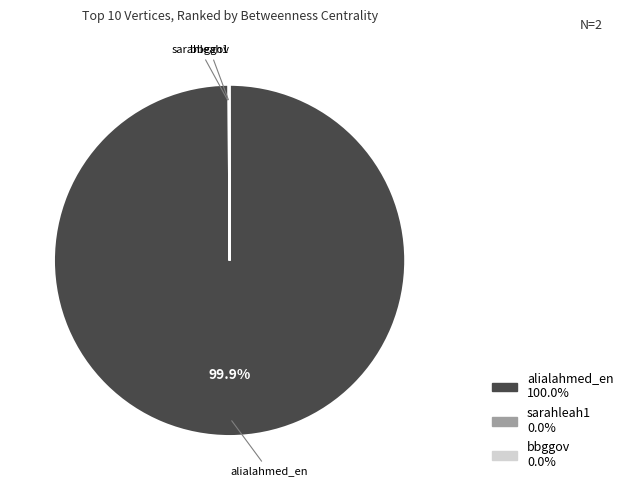

Is there a majority slice in this chart?

Yes